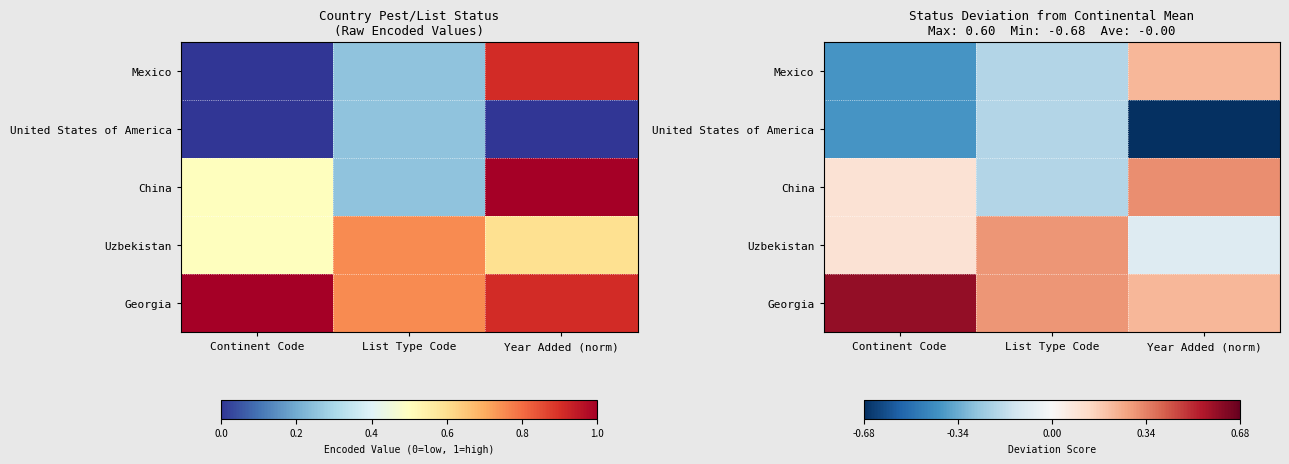

What is the sum of all Georgia values?

1.1